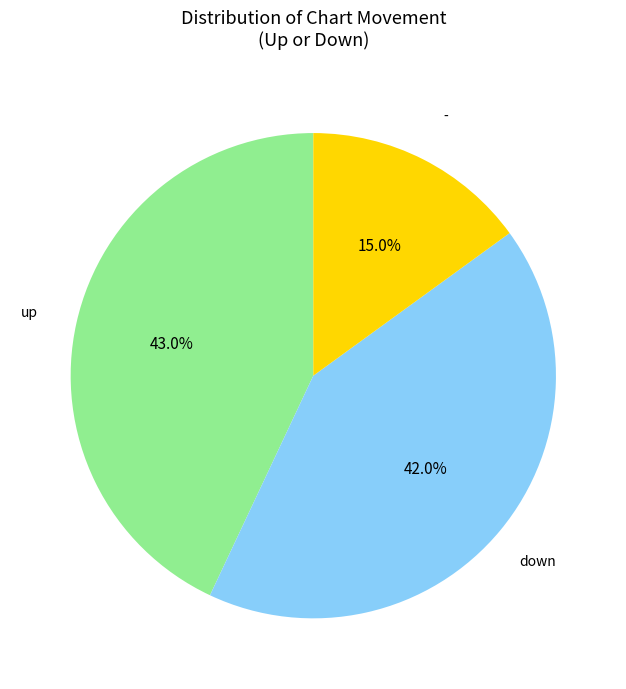

Does any single category account for the majority?

No